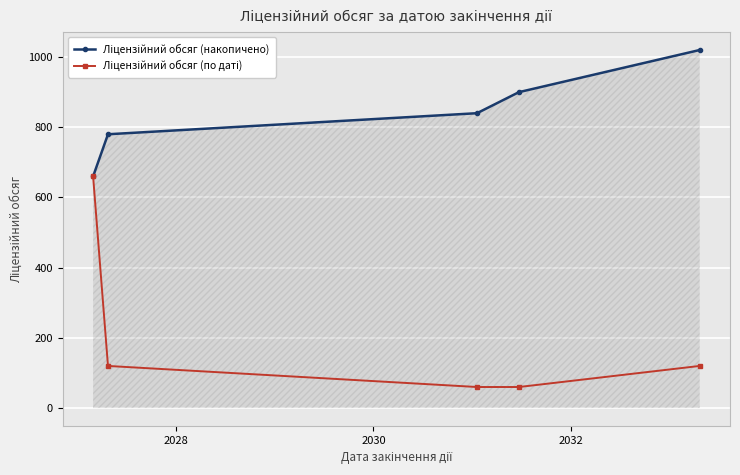

At how many categories does at least one series exceed 729?

4